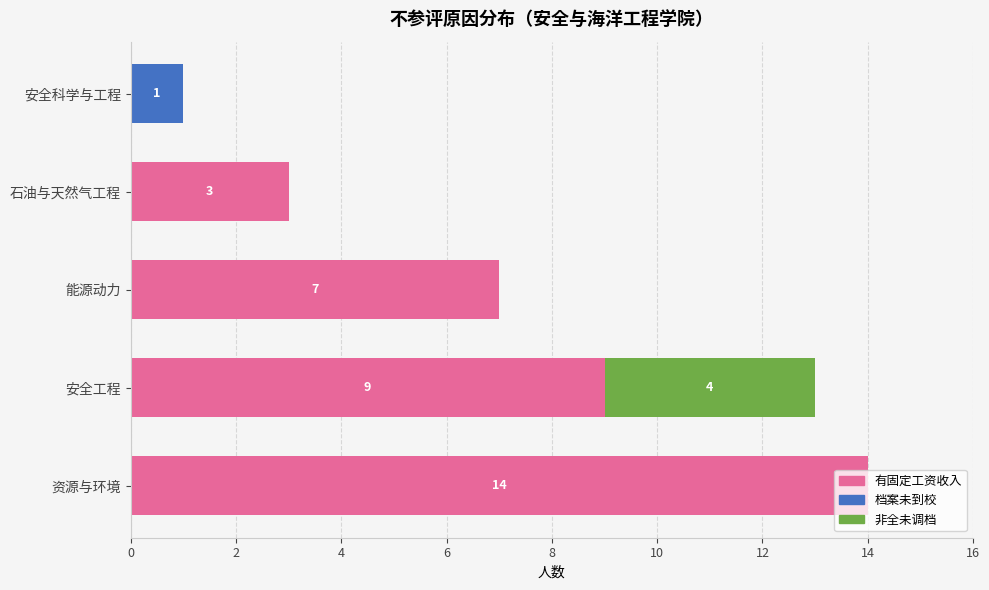

What is the total value across all series at 石油与天然气工程?

3